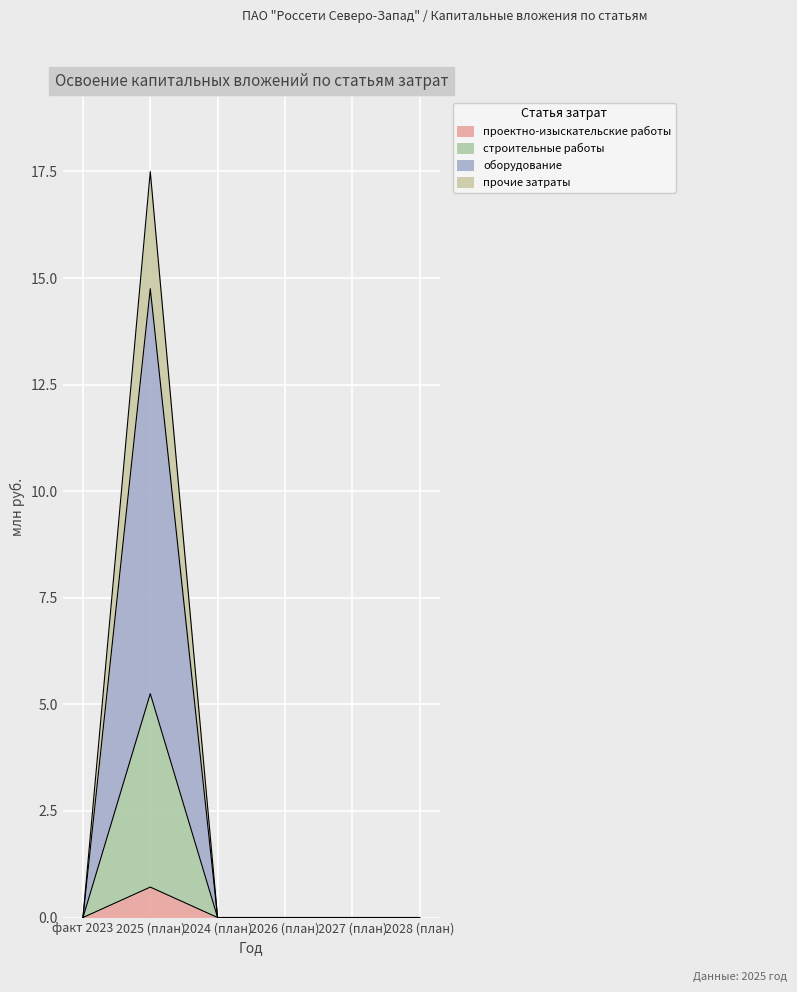

How many interior local peaks does the прочие затраты series have?

1